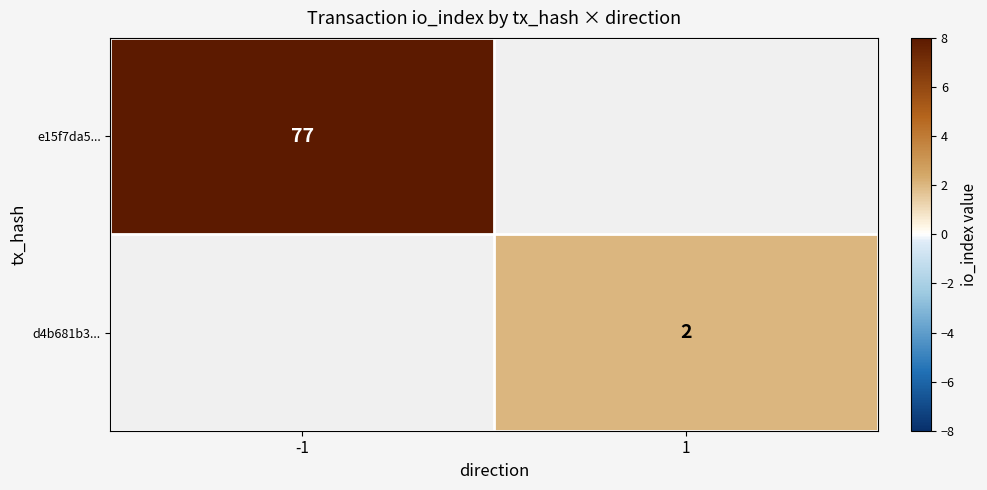

Is the value of d4b681b3... at 1 greater than the value of e15f7da5... at -1?

No